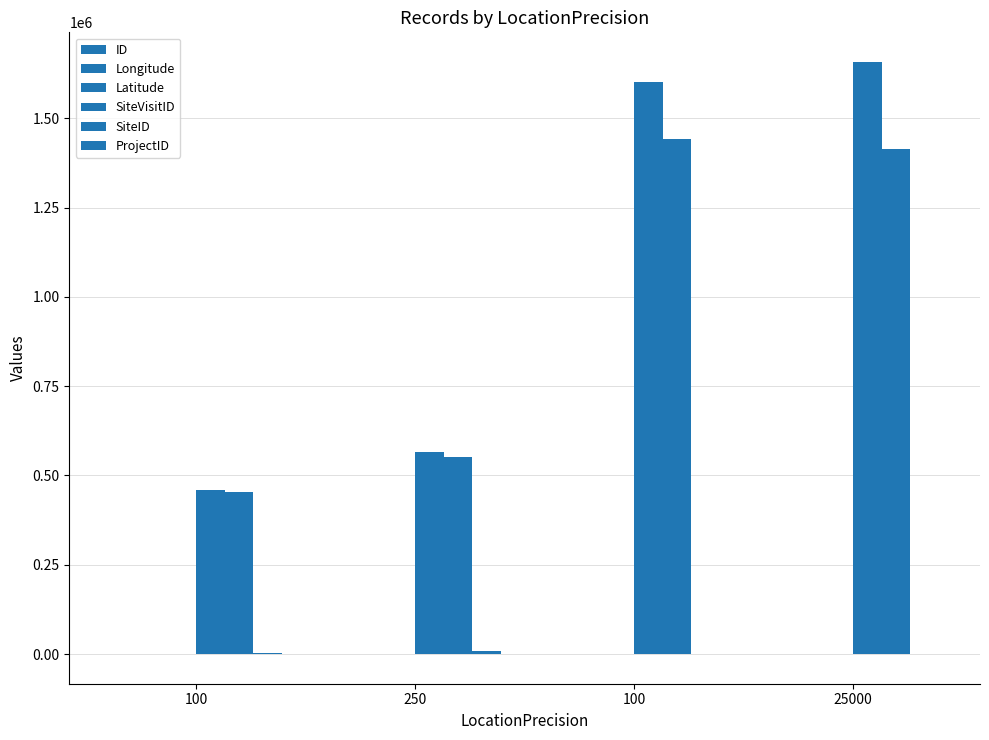

Count the number of data series in this chart.

6